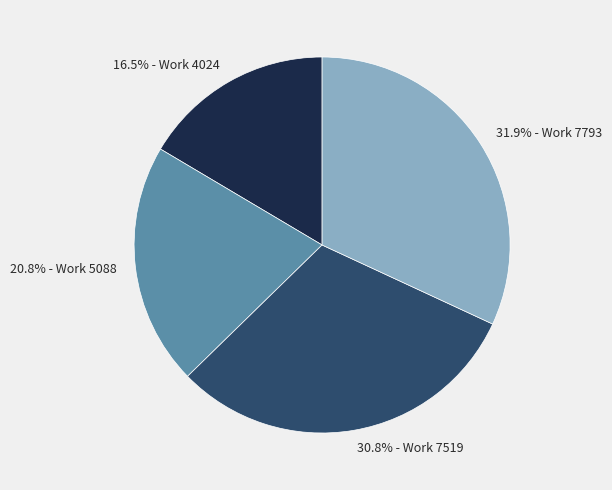

How many segments does this pie chart have?

4